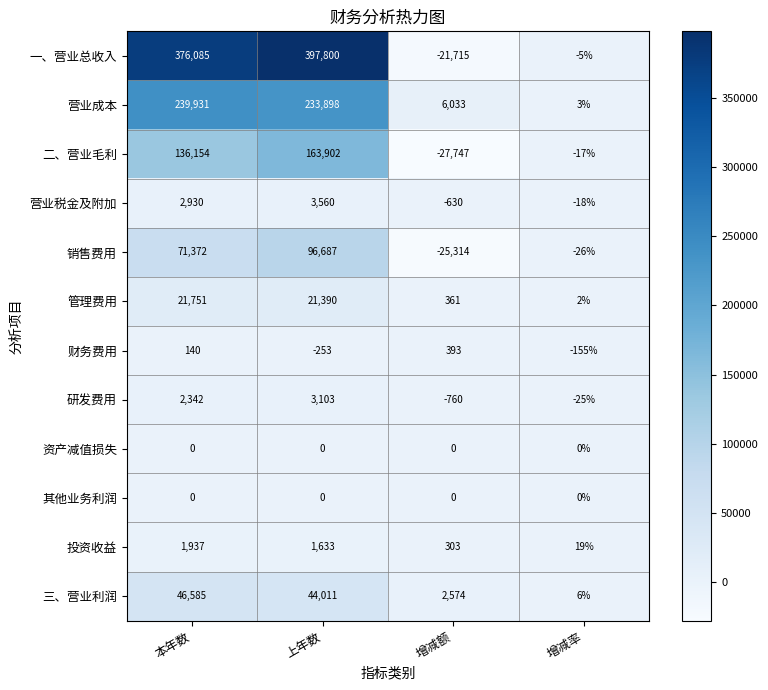

What is the sum of the 营业税金及附加 values at 上年数 and 增减率?

3542